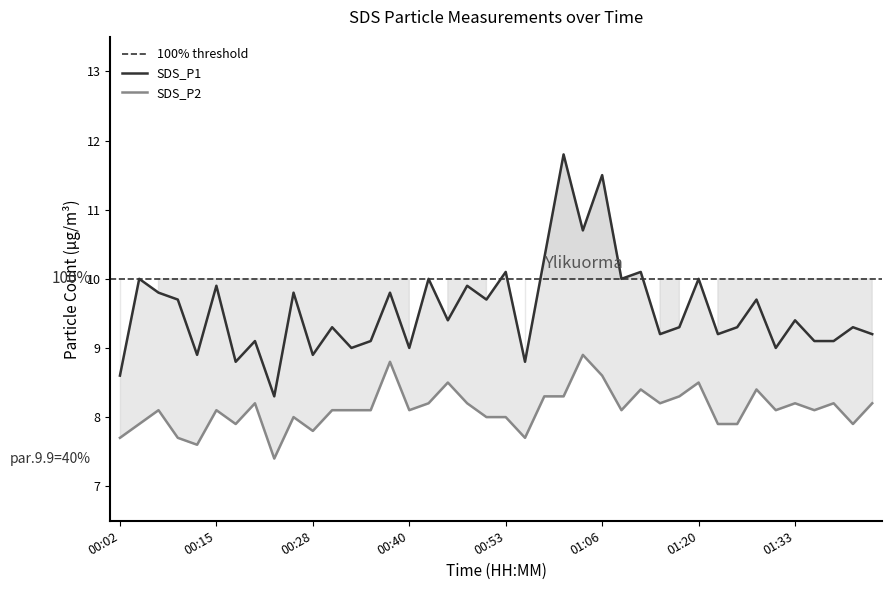

What is the value of the SDS_P1 point at the 19th from the left?

9.9